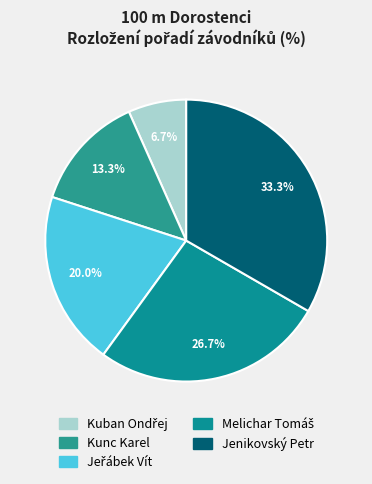

To the nearest percent, what is the average slice percentage?

20%